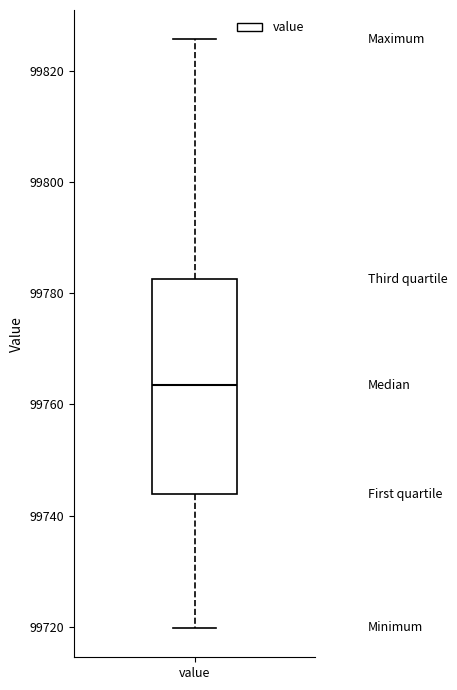

Transcribe this box plot: give where the median line is, the range the box spans, and where the two whiskers end, as read against the y-axis. The values are not printed on the chart, so give them approximately, as read against the axis.

median 99764, box 99744 to 99782, whiskers 99720 to 99826